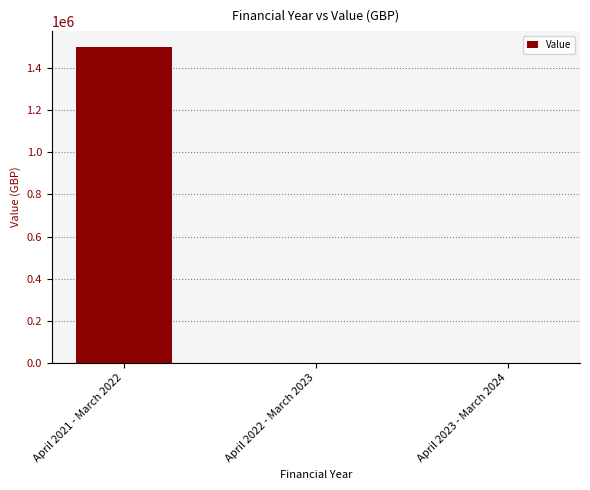

Is it true that the value at April 2023 - March 2024 is 0?

True